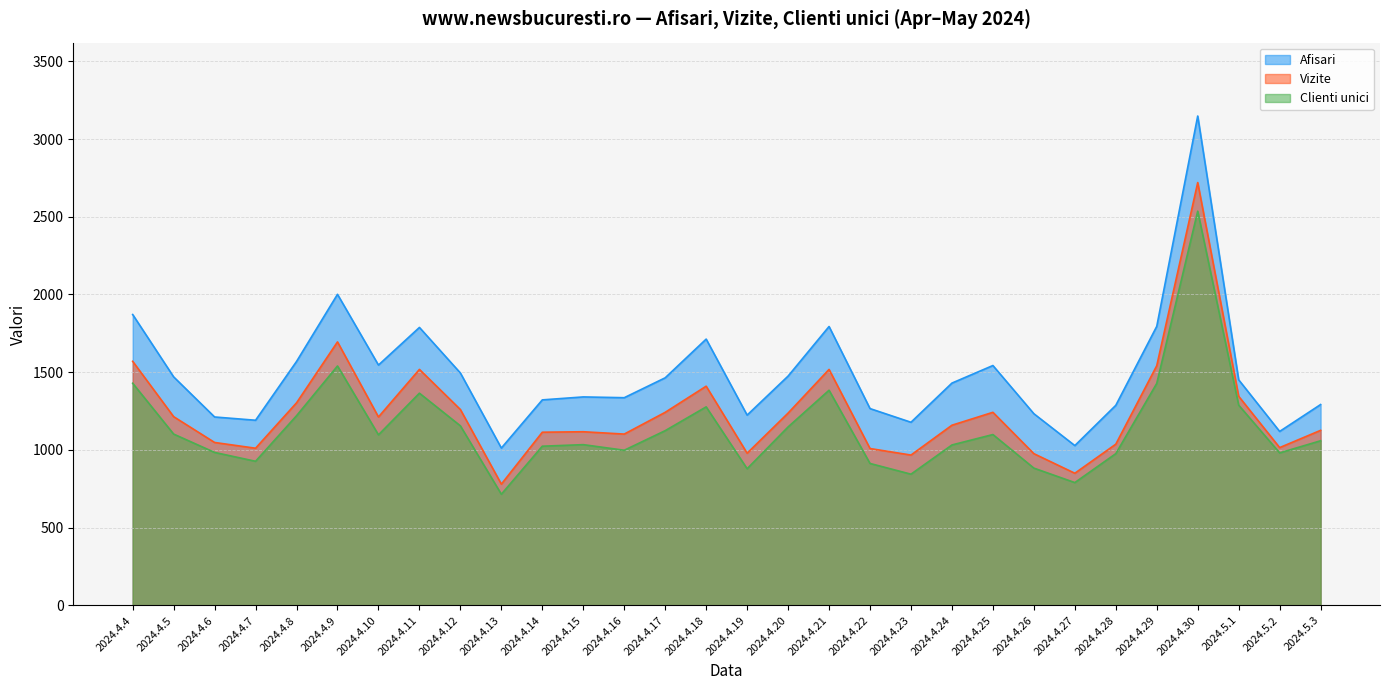

What is the sum of the Afisari values at 2024.4.30 and 2024.4.23?

4326